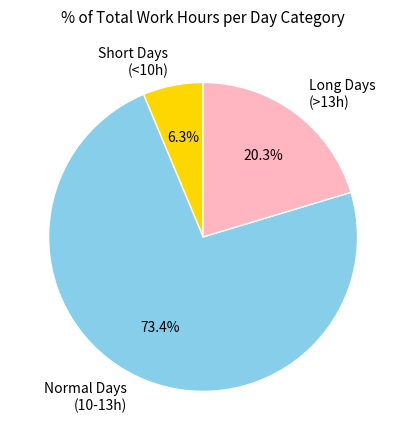

Which category has the smallest portion of the pie?

Short Days (<10h)